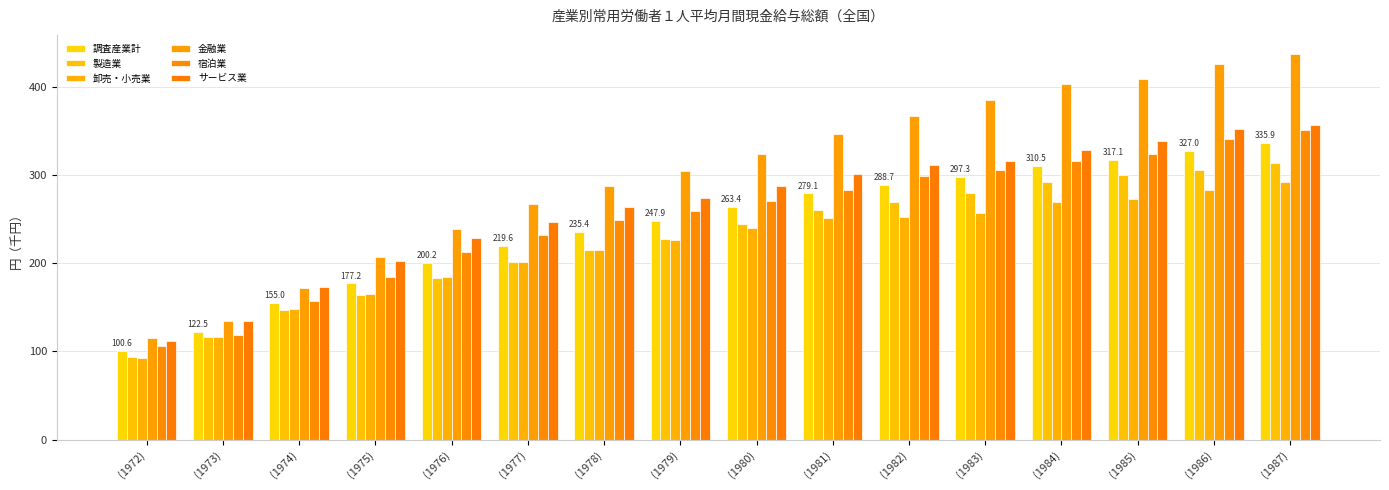

Is it true that 金融業 equals 436.7 at (1987)?

True